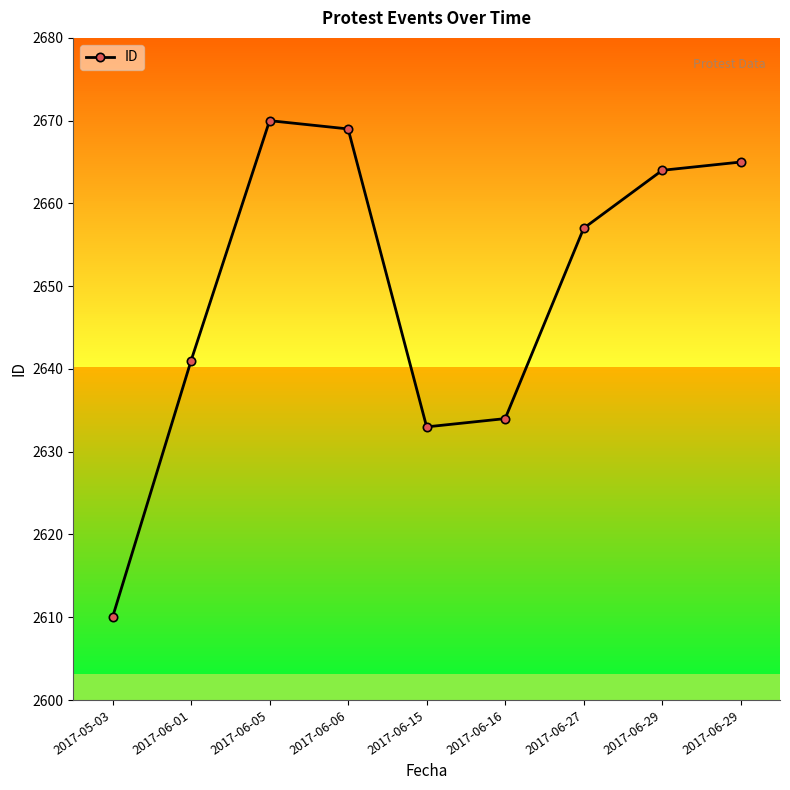

Which category has the highest value across all series?

2017-06-05